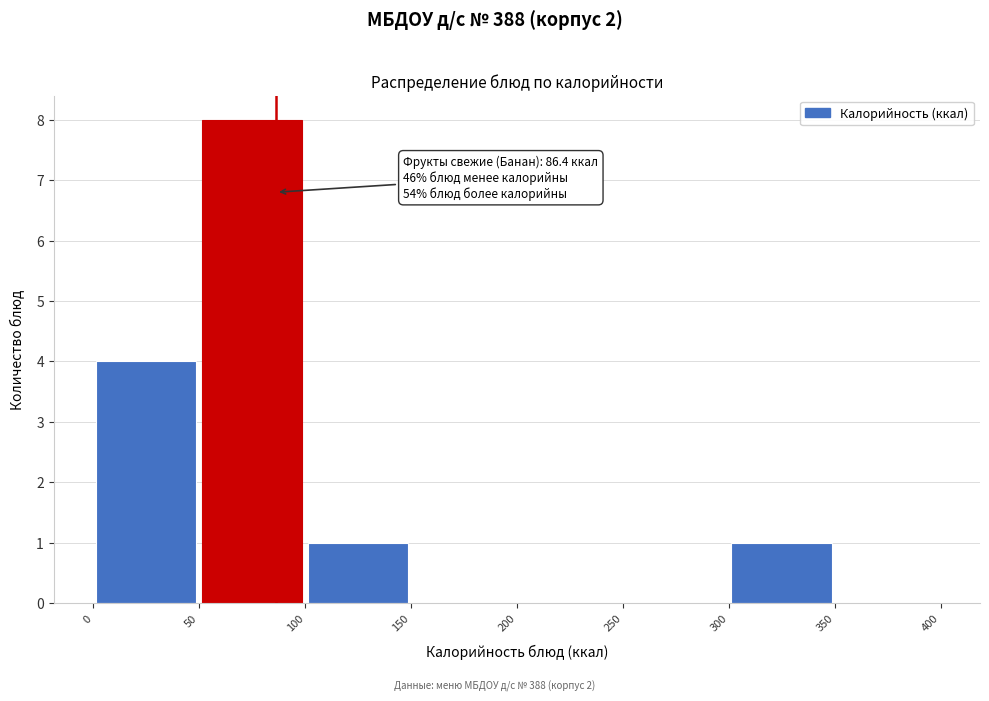

Which range on the x-axis has the tallest bar?

50 to 100